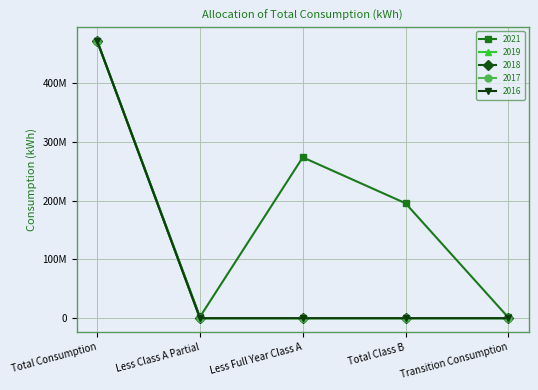

List the labels in order of 2021 value, largest first.

Total Consumption, Less Full Year Class A, Total Class B, Less Class A Partial, Transition Consumption